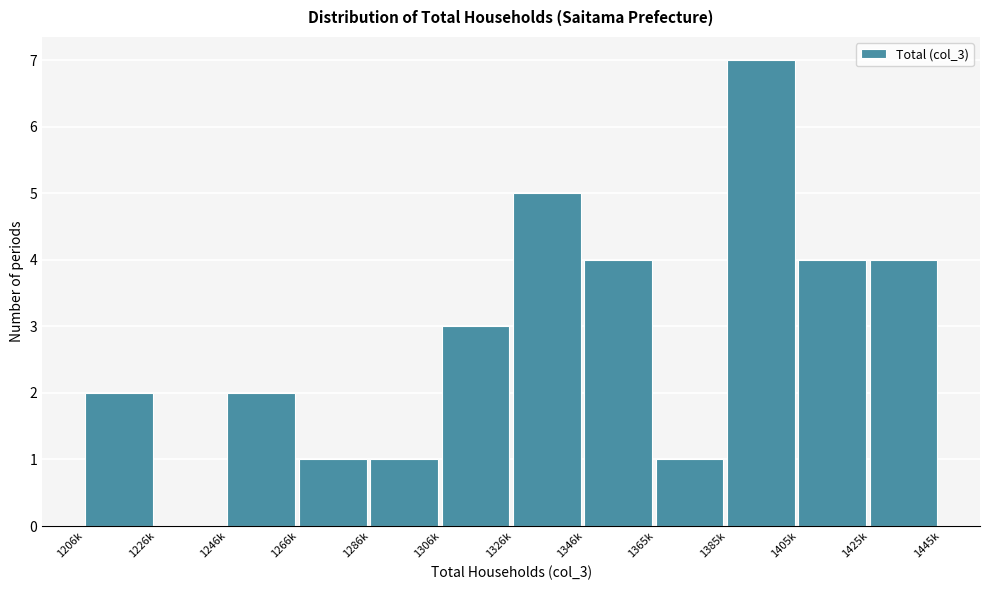

Reading right to left, what are all the values shown in this chart?

1425k=4	1405k=4	1385k=7	1365k=1	1346k=4	1326k=5	1306k=3	1286k=1	1266k=1	1246k=2	1226k=0	1206k=2